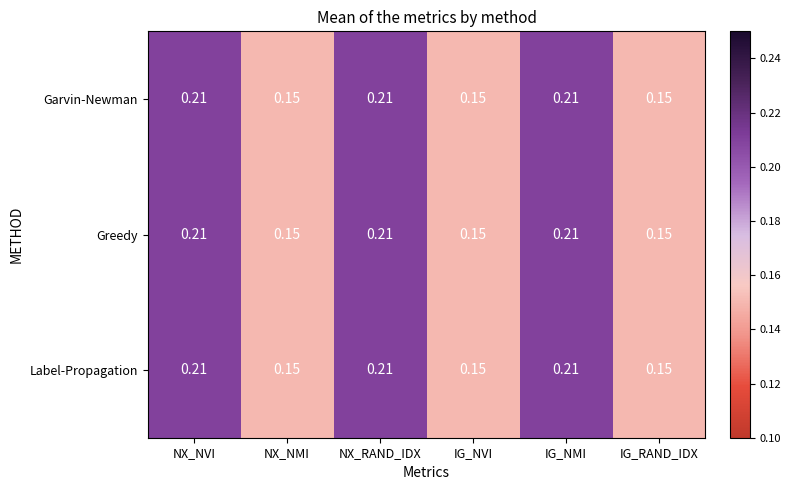

Count the number of data series in this chart.

3